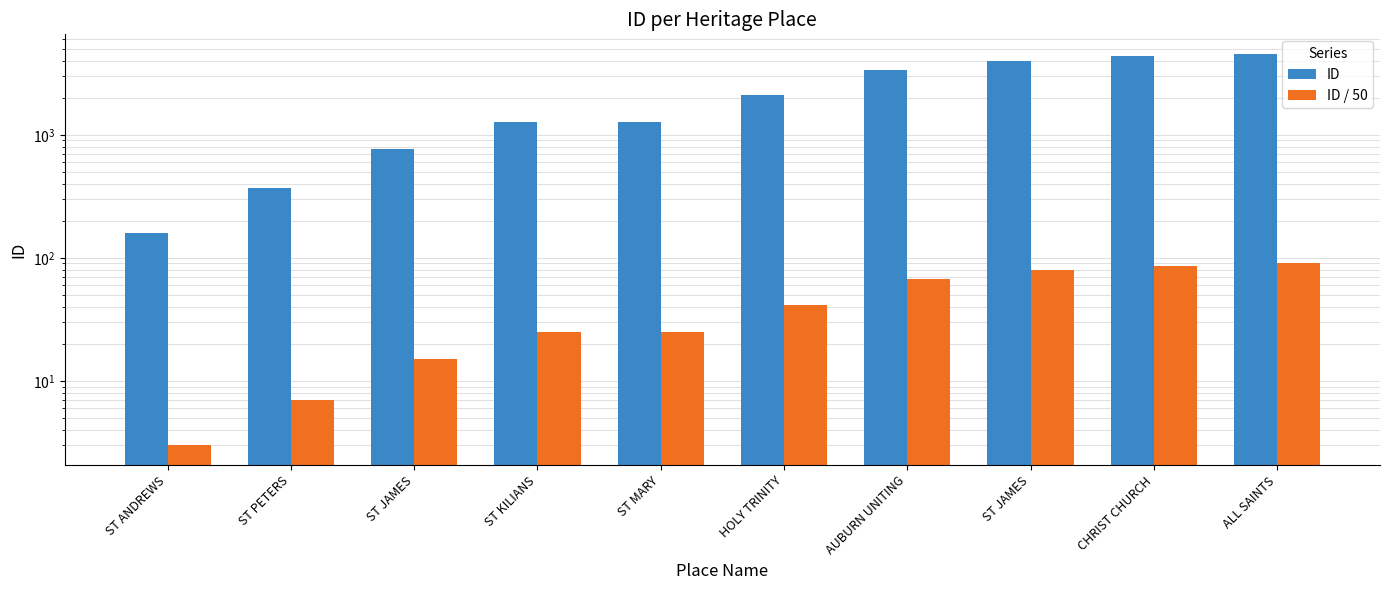

Reading left to right, list all the values displayed in this chart.

ID: ST ANDREWS=160	ST PETERS=368	ST JAMES=767	ST KILIANS=1274	ST MARY=1276	HOLY TRINITY=2091	AUBURN UNITING=3354	ST JAMES=3968	CHRIST CHURCH=4343	ALL SAINTS=4543
ID / 50: ST ANDREWS=3	ST PETERS=7	ST JAMES=15	ST KILIANS=25	ST MARY=25	HOLY TRINITY=41	AUBURN UNITING=67	ST JAMES=79	CHRIST CHURCH=86	ALL SAINTS=90